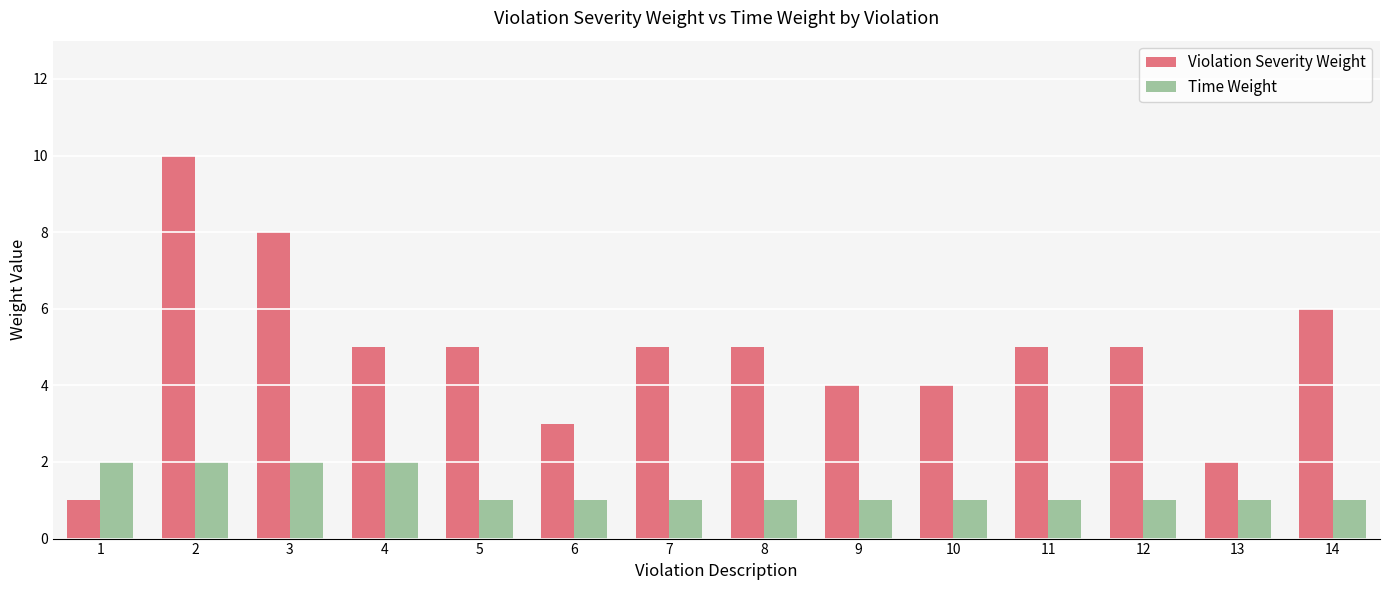

What is the difference between the maximum and second lowest values in the Violation Severity Weight series?

8